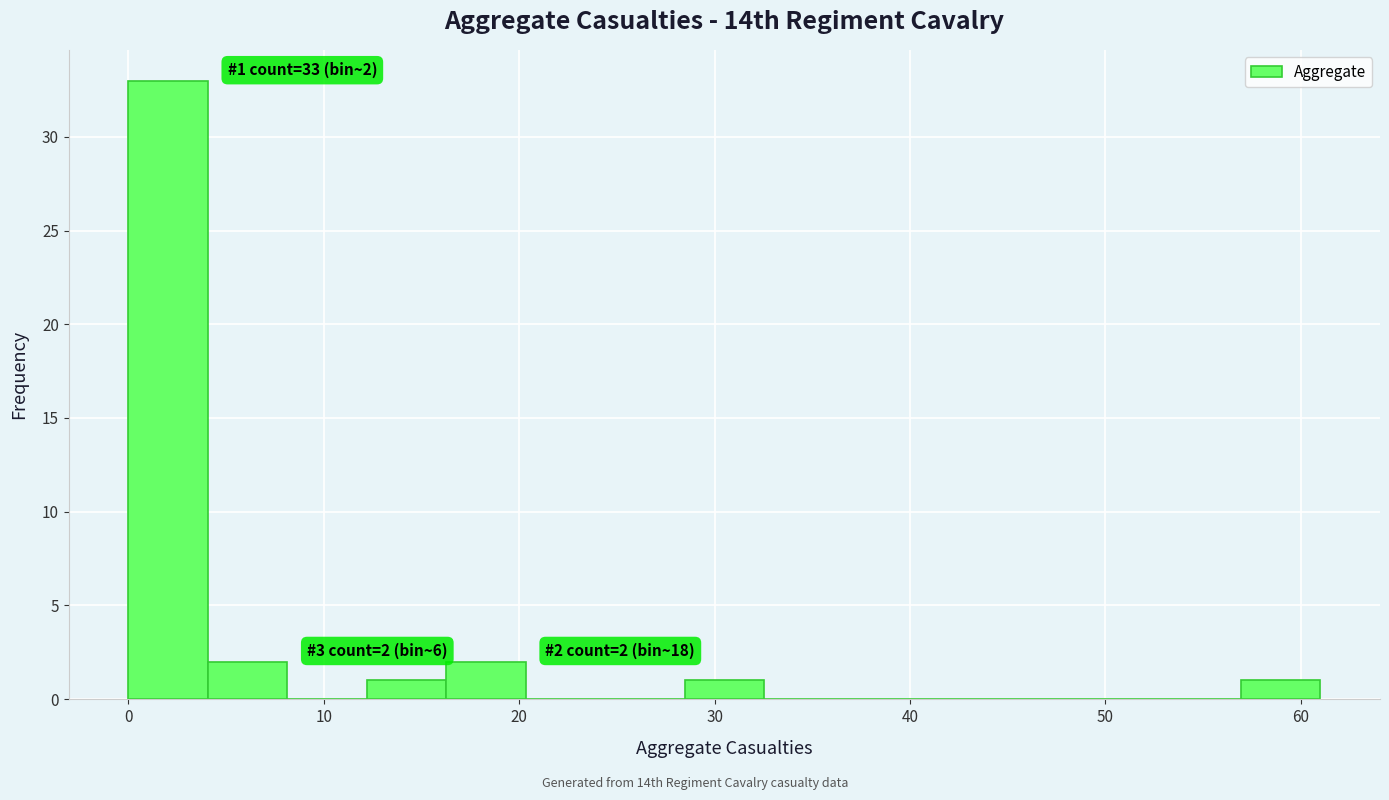

Over which range of the x-axis is the bar tallest?

0 to 4